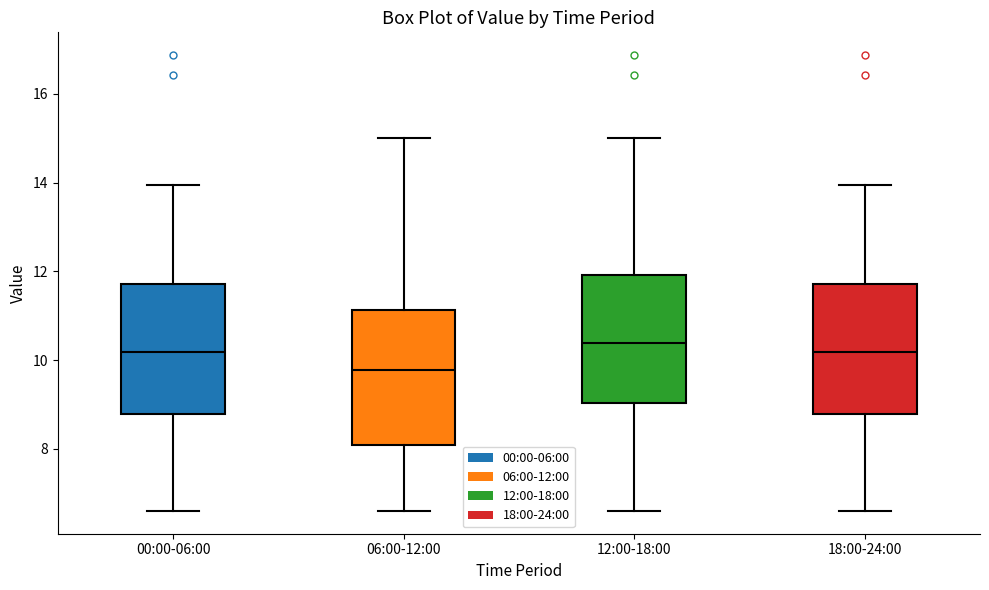

Where is the upper edge of the box for 18:00-24:00 on the y-axis? The values are not printed on the chart, so give them approximately, as read against the axis.

11.8